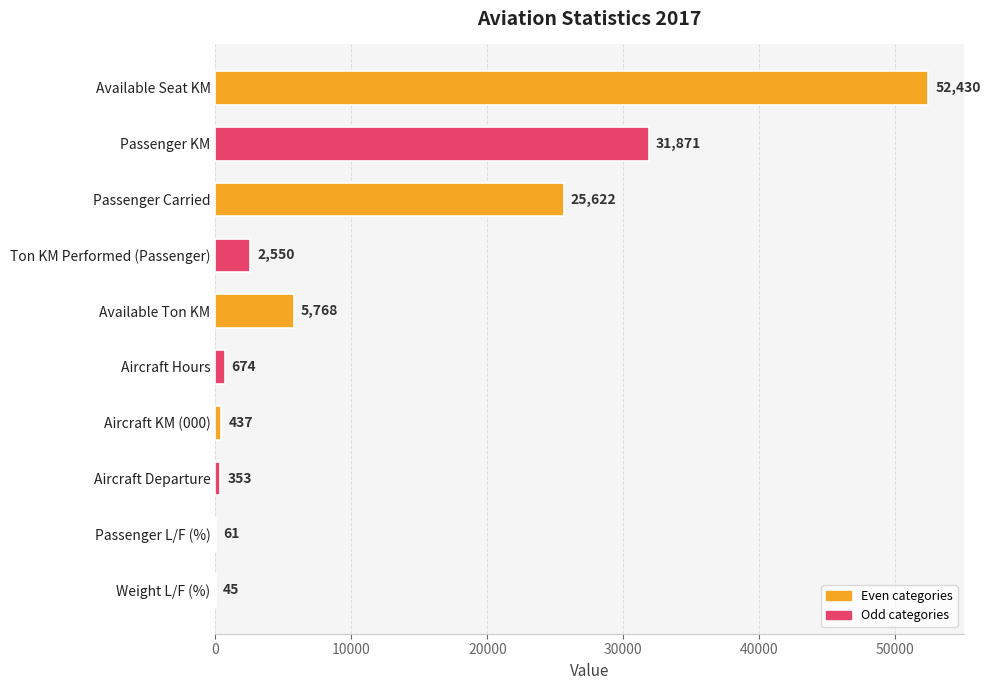

What is the change in value from Passenger KM to Weight L/F (%)?

-31826